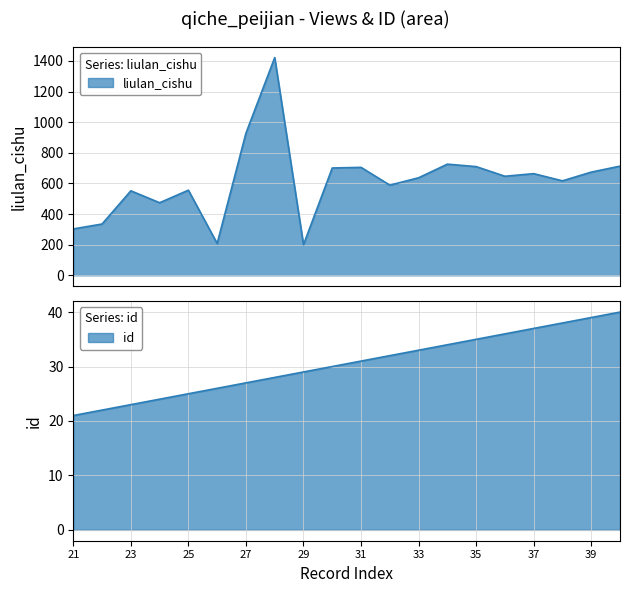

What is the total value across all series at 39?

713